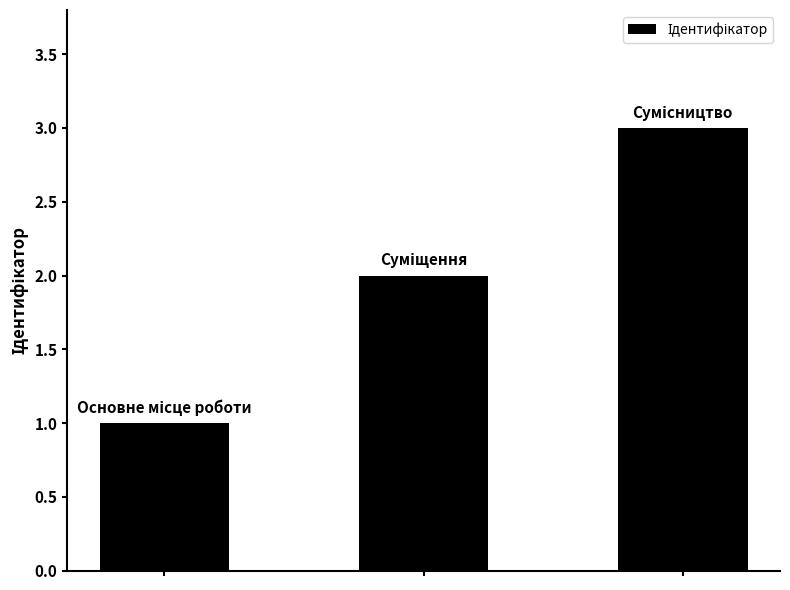

What is the sum of all values?

6